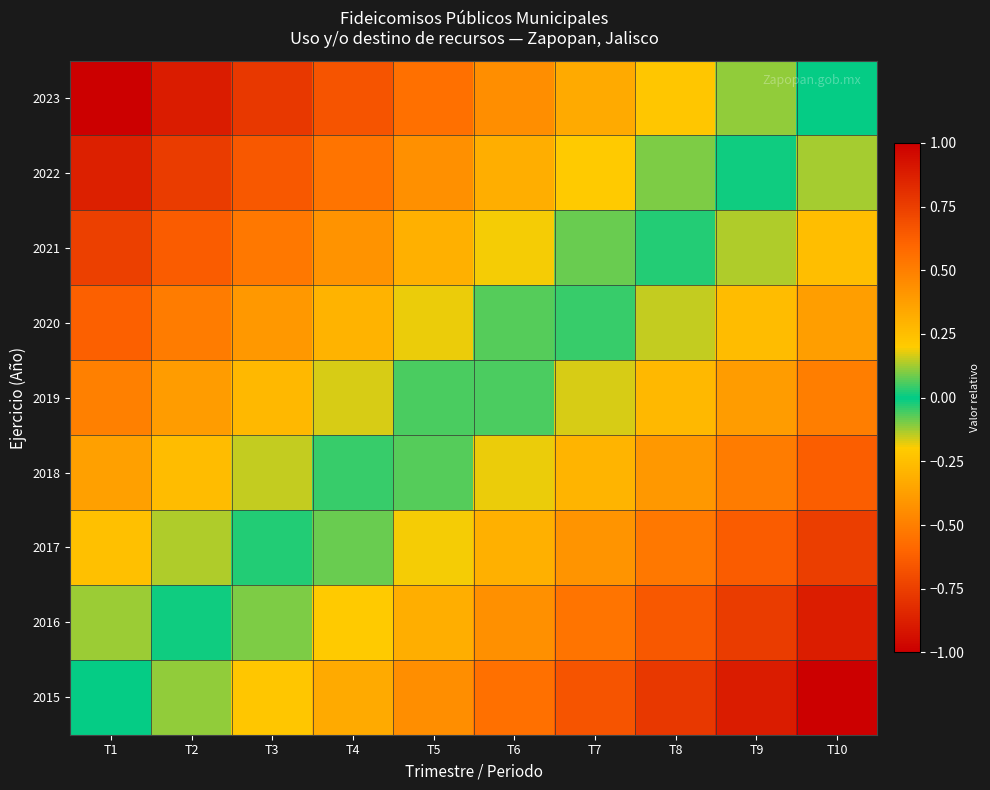

List the series in order of their peak value, lowest first.

2023, 2022, 2021, 2020, 2019, 2018, 2017, 2016, 2015